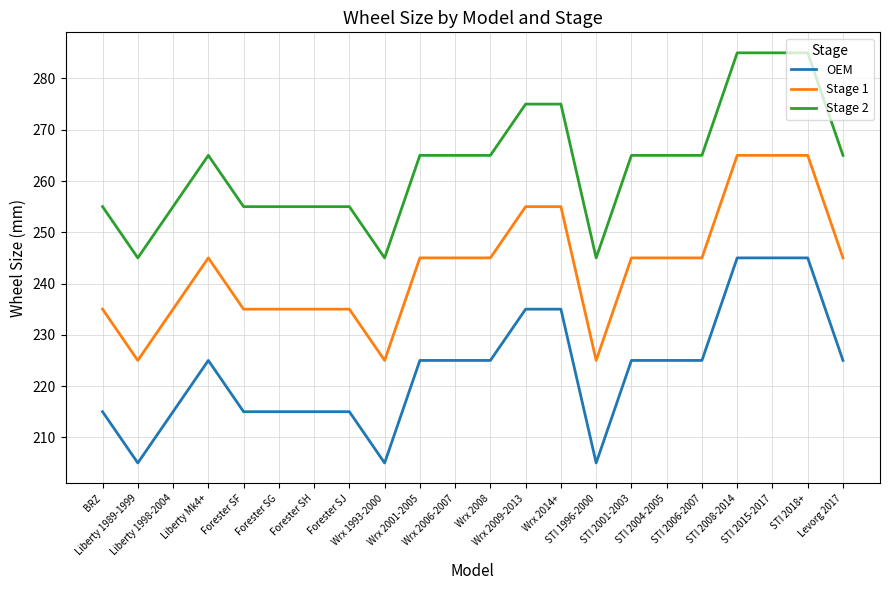

What is the maximum value shown in the chart?

285